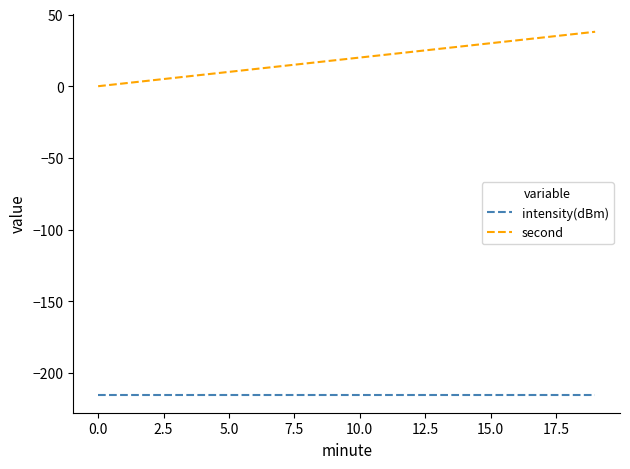

Which series has the largest total across all categories?

second